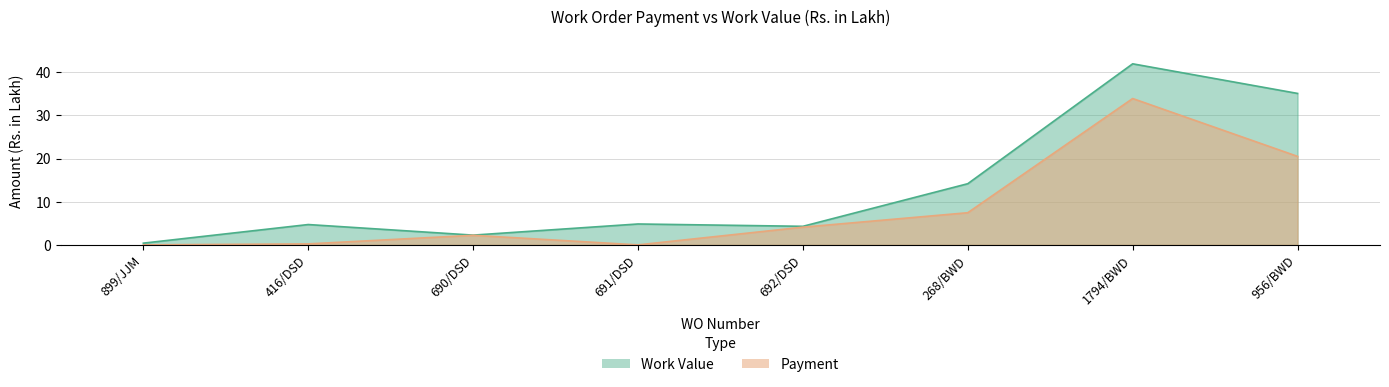

True or false: Work Value and Payment cross at least once.

False